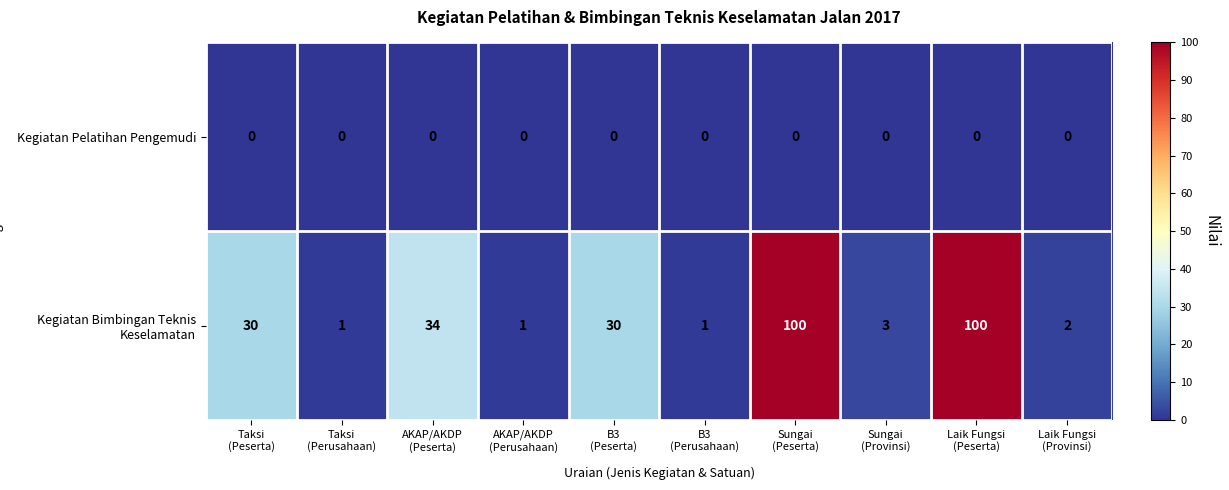

Reading right to left, transcribe all the data shown in this chart.

Kegiatan Pelatihan Pengemudi: 0	0	0	0	0	0	0	0	0	0
Kegiatan Bimbingan Teknis Keselamatan: 2	100	3	100	1	30	1	34	1	30